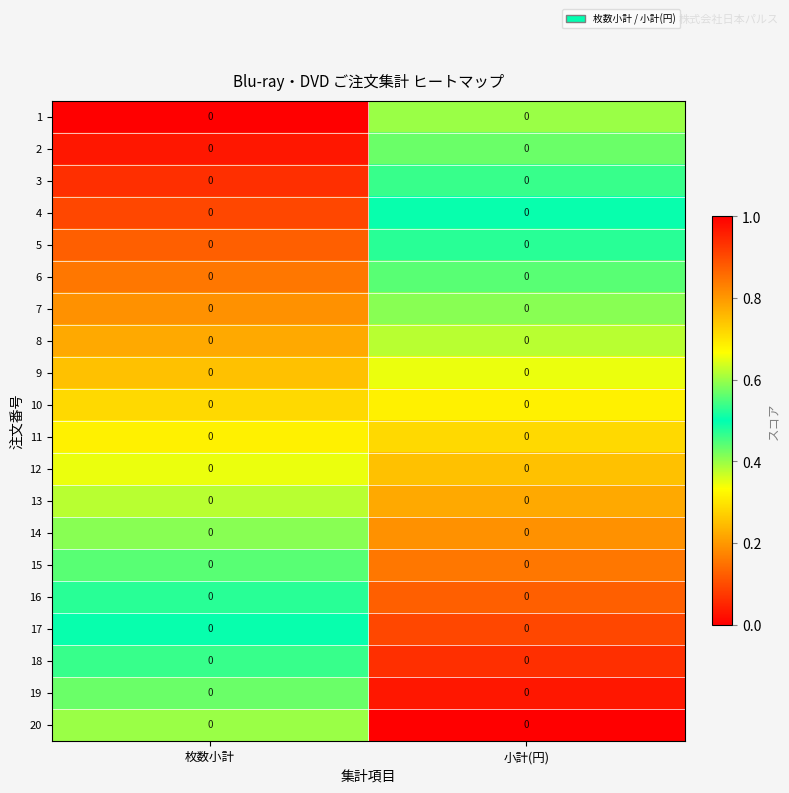

Rank the categories by 11 value from lowest to highest.

枚数小計, 小計(円)